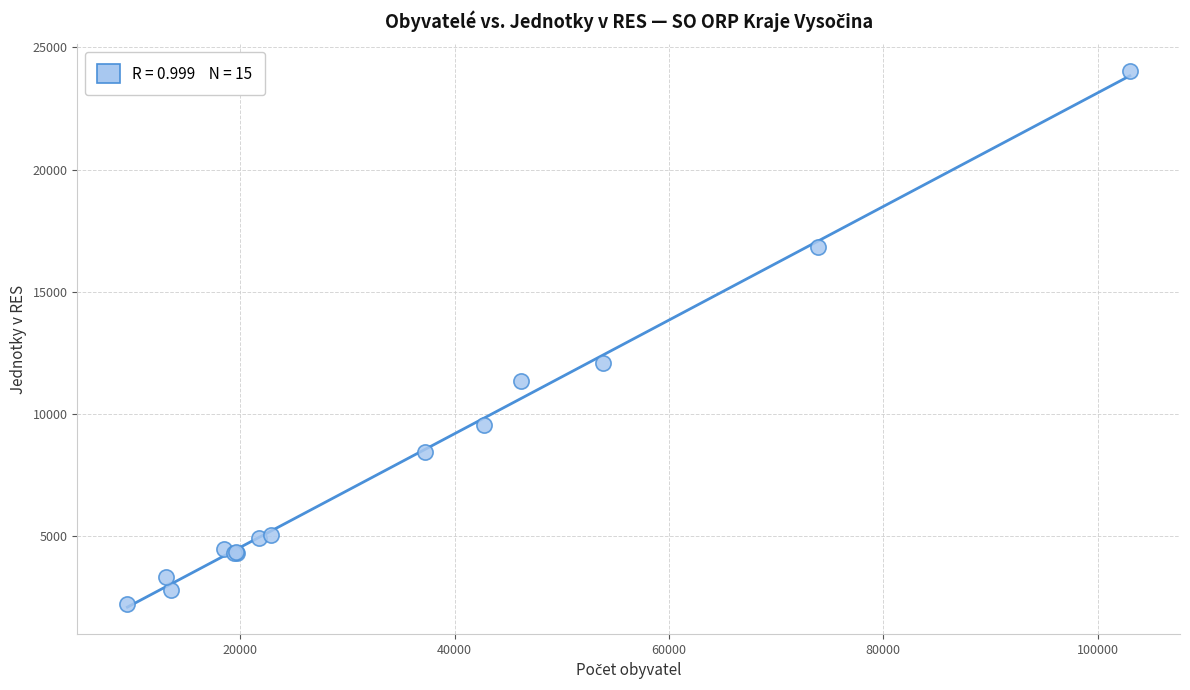

What Y value in the scatter plot is closest to 13129?

12083